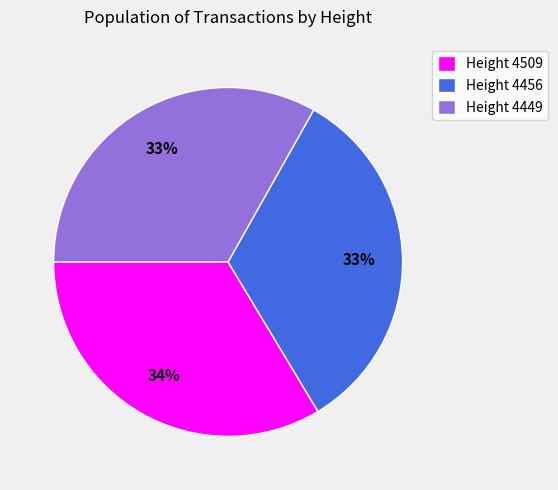

What percentage is the Height 4456 slice, to the nearest percent?

33%